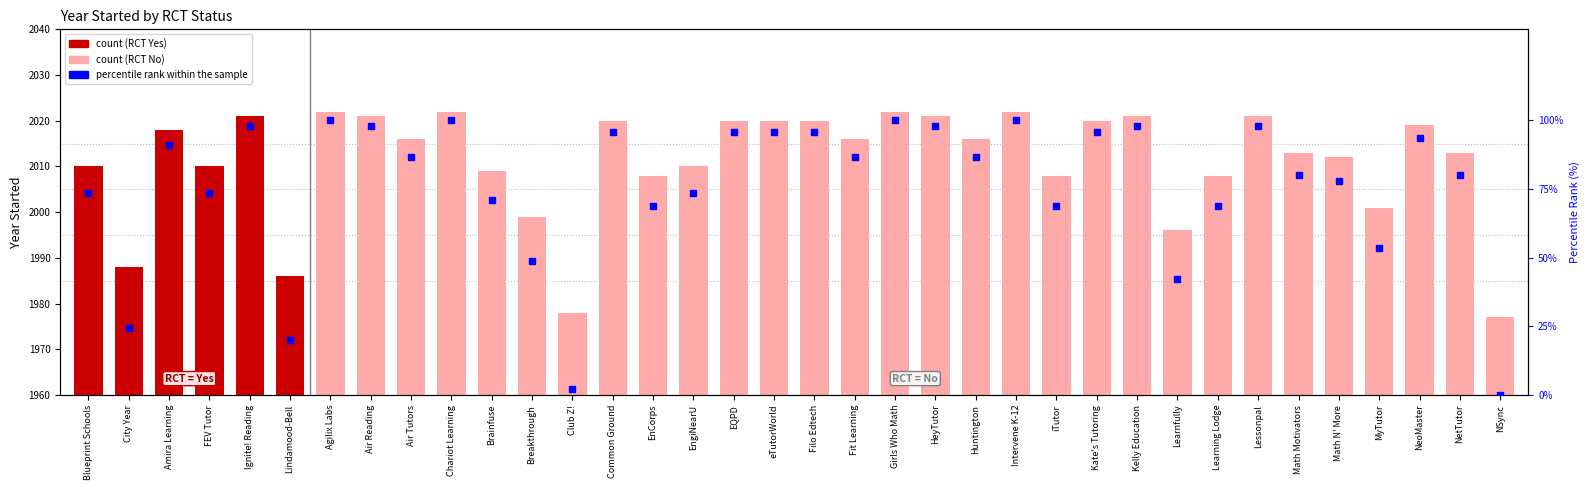

Which has a higher value, Air Tutors or eTutorWorld?

eTutorWorld